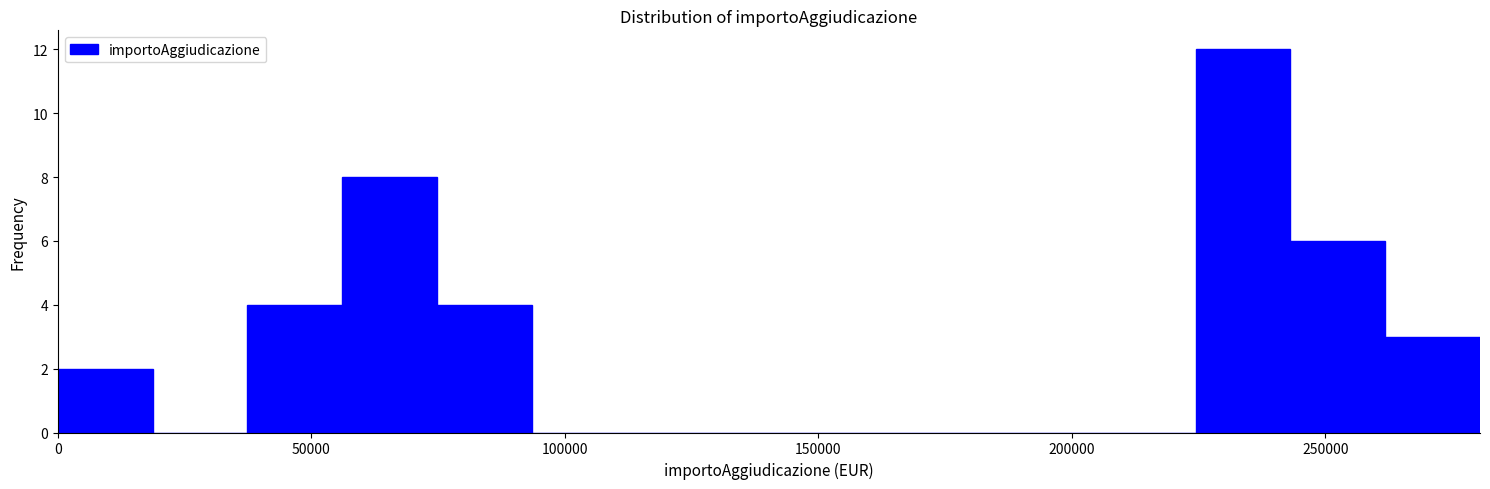

Read against the x-axis, roughly where is the centre of the tallest bar?

235000